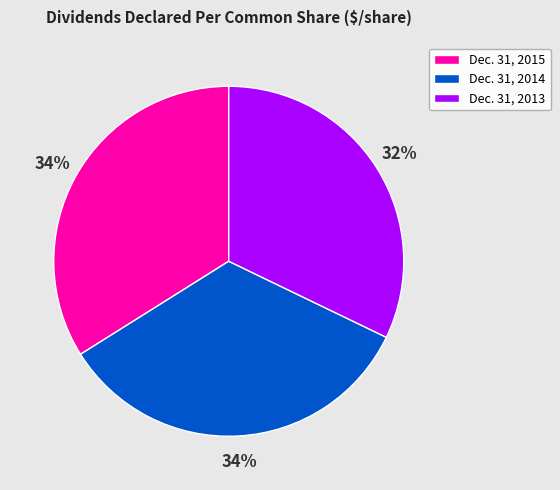

Approximately how many times larger is the value at Dec. 31, 2013 compared to Dec. 31, 2014?

0.9